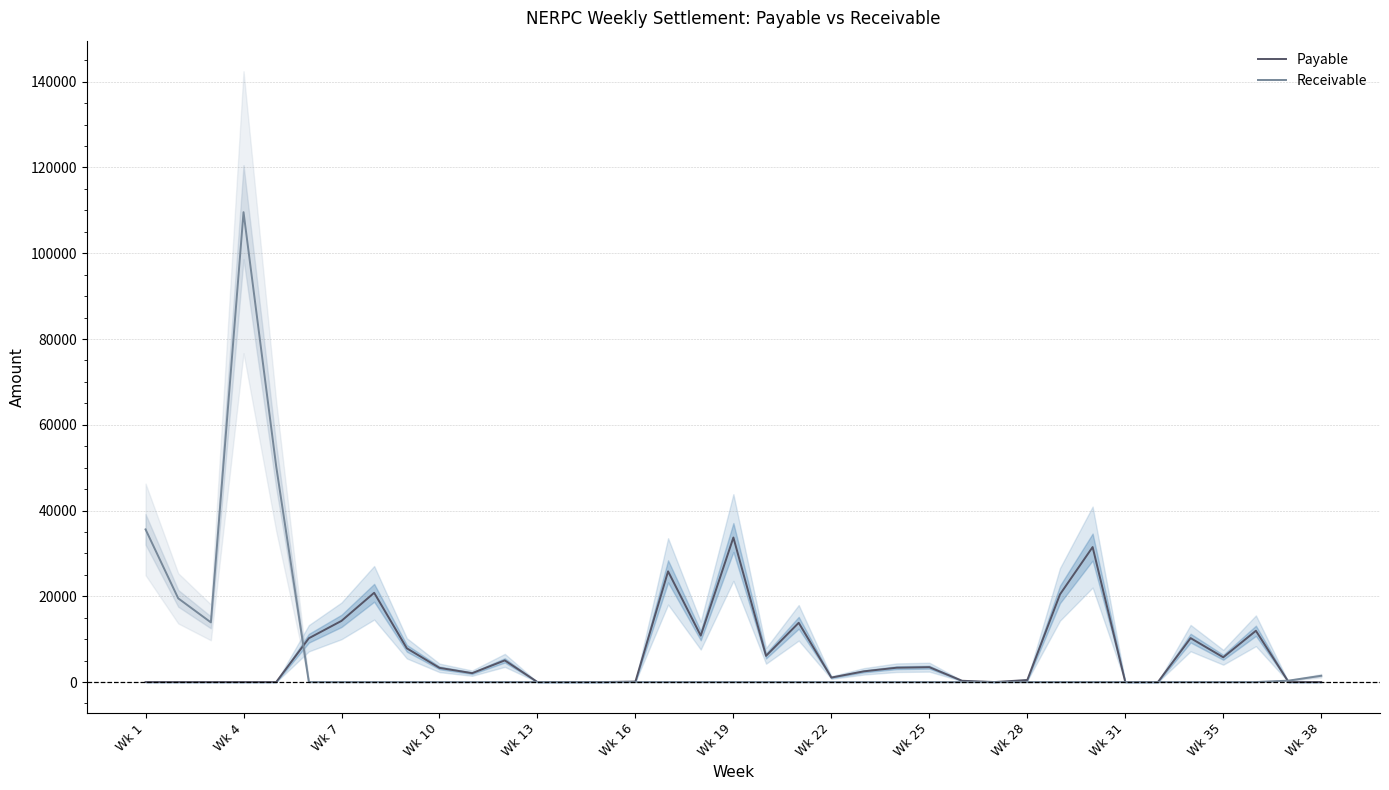

At which label does Receivable reach its peak?

Wk 4